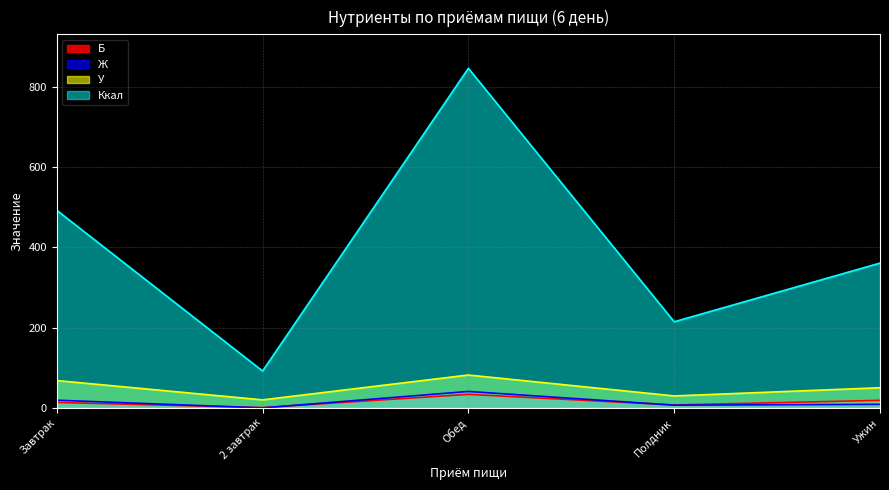

In Ккал, how many points are lower than both neighbors (excluding endpoints)?

2